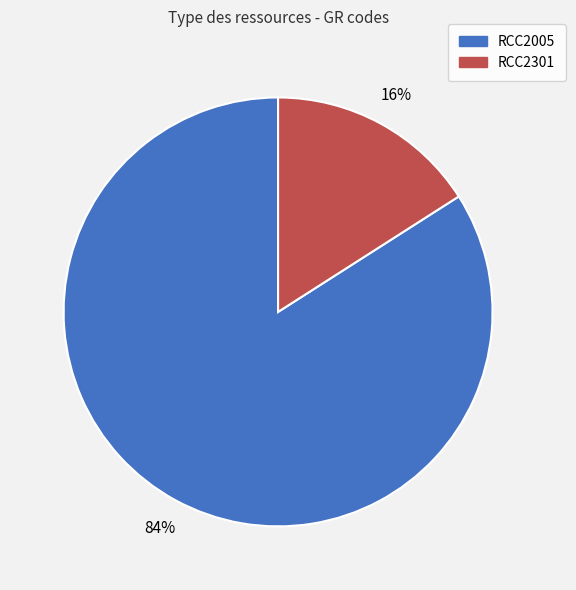

Does RCC2005 represent more than half of the total?

Yes